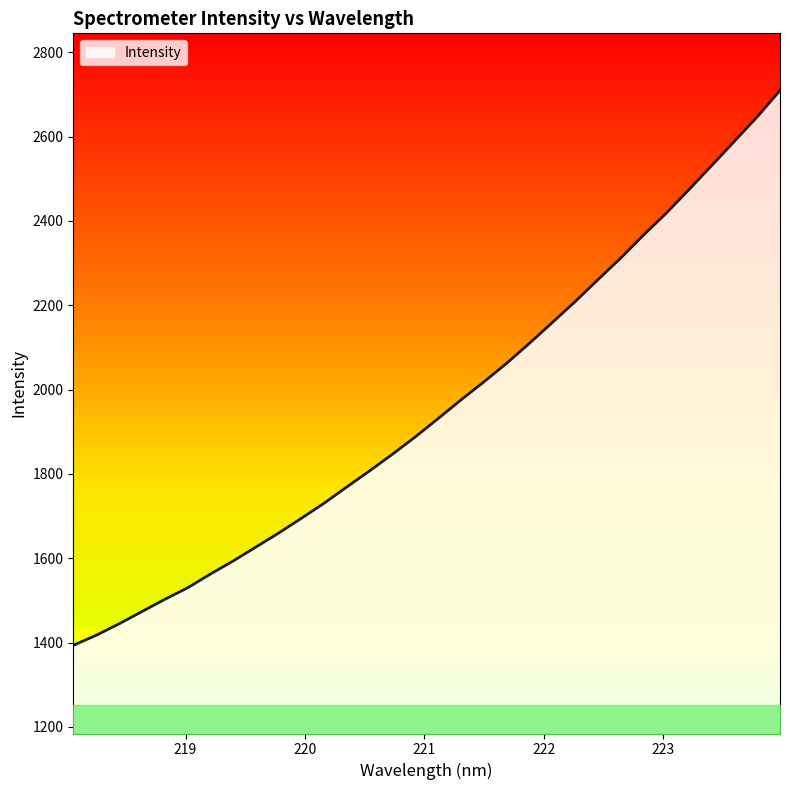

What is the difference between the maximum and minimum values?

1315.9